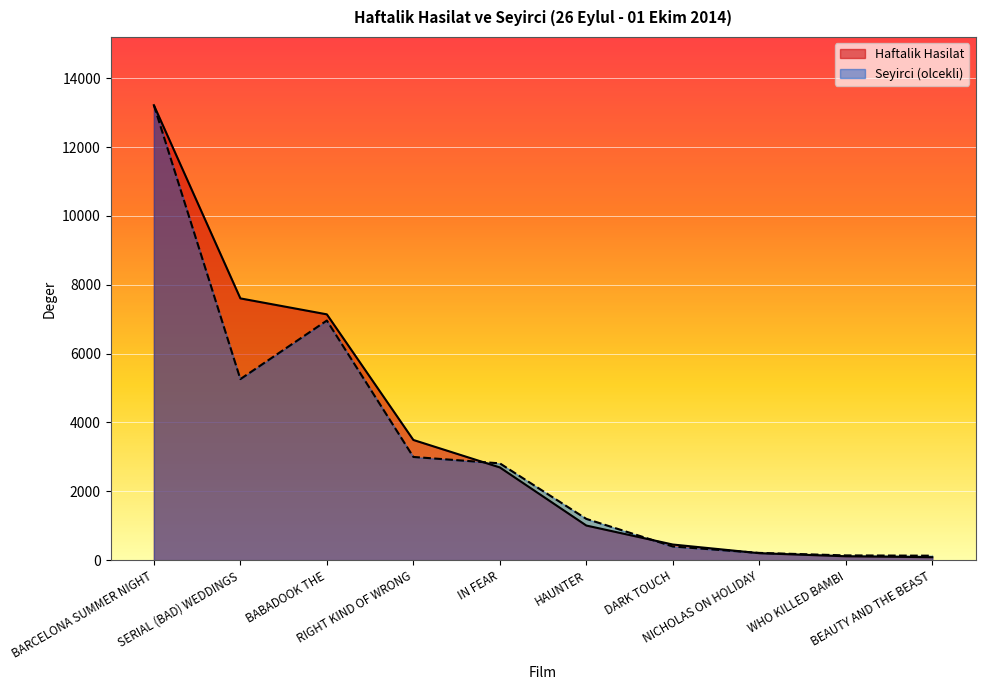

What is the highest value of the Seyirci series?

13217.0